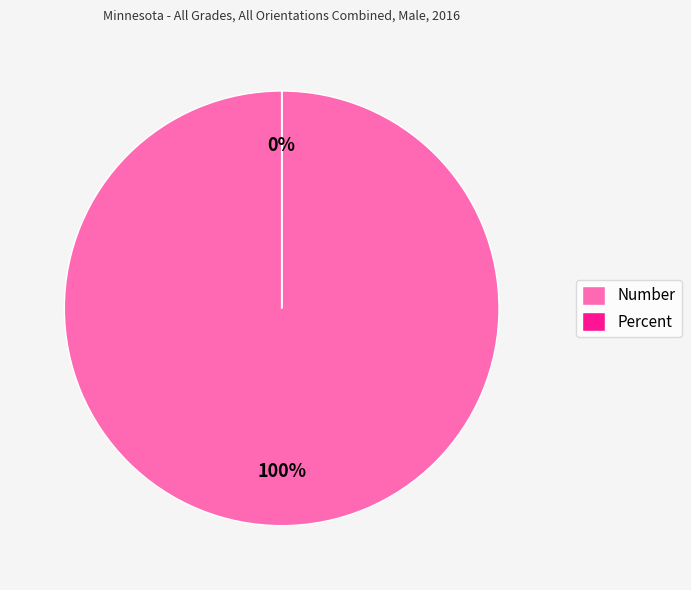

How many segments does this pie chart have?

2